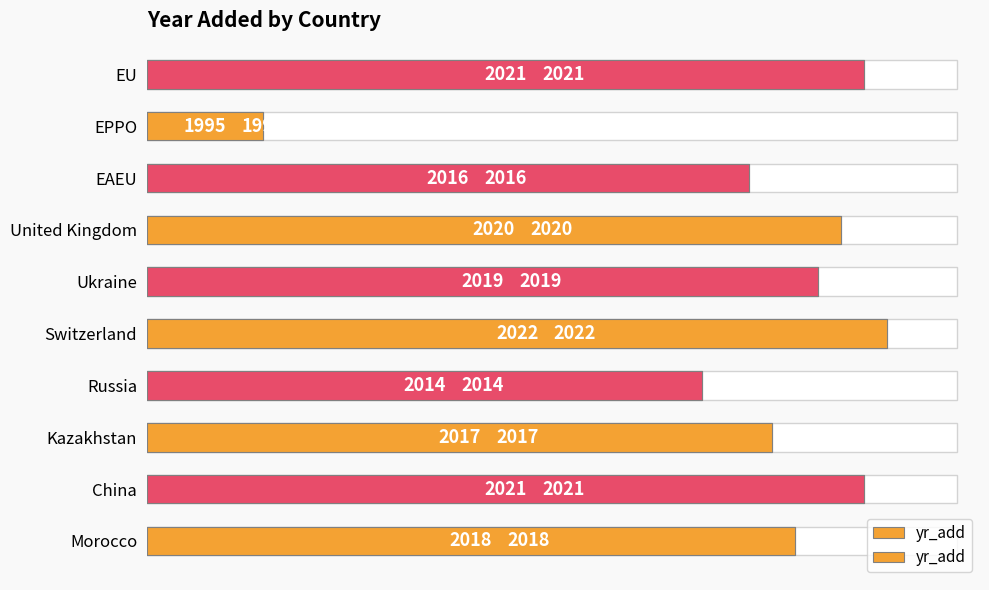

What is the sum of all values?

20163